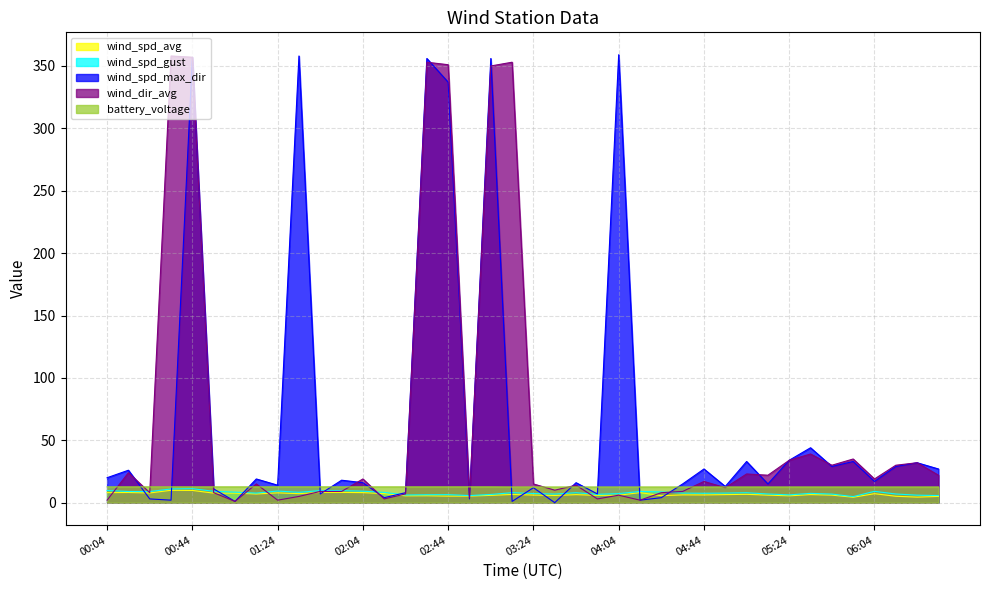

What is the spread (max minus min) of values at 06:24?

27.6